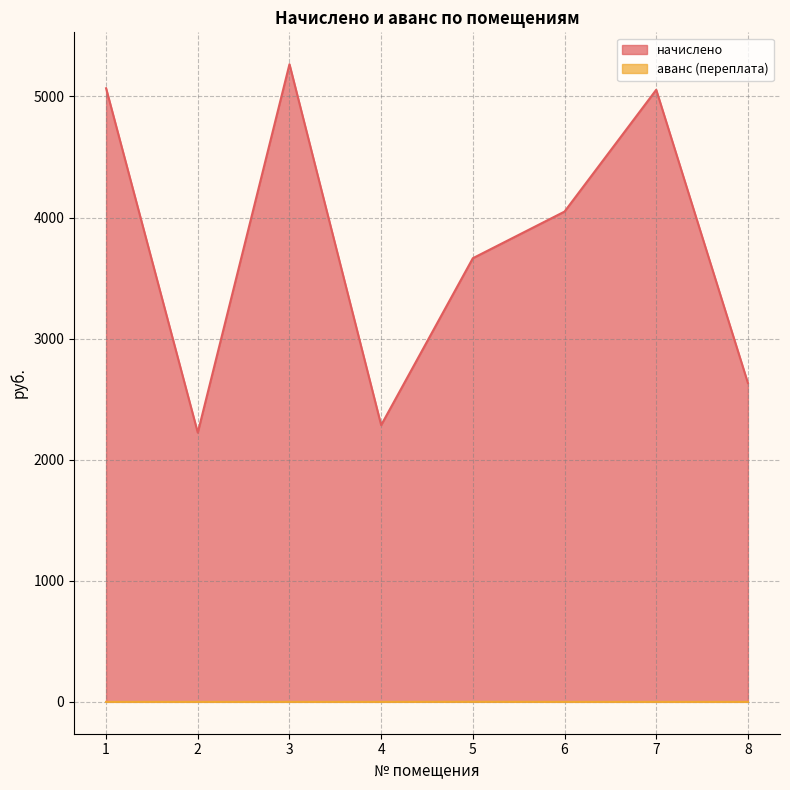

What is the value of the начислено point at the 3rd from the left?

5266.1